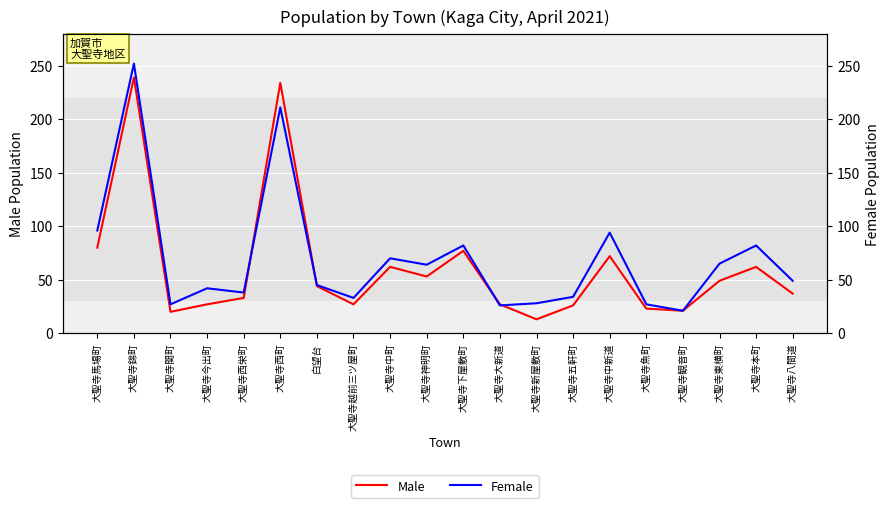

At which label is Female closest to 136?

大聖寺馬場町